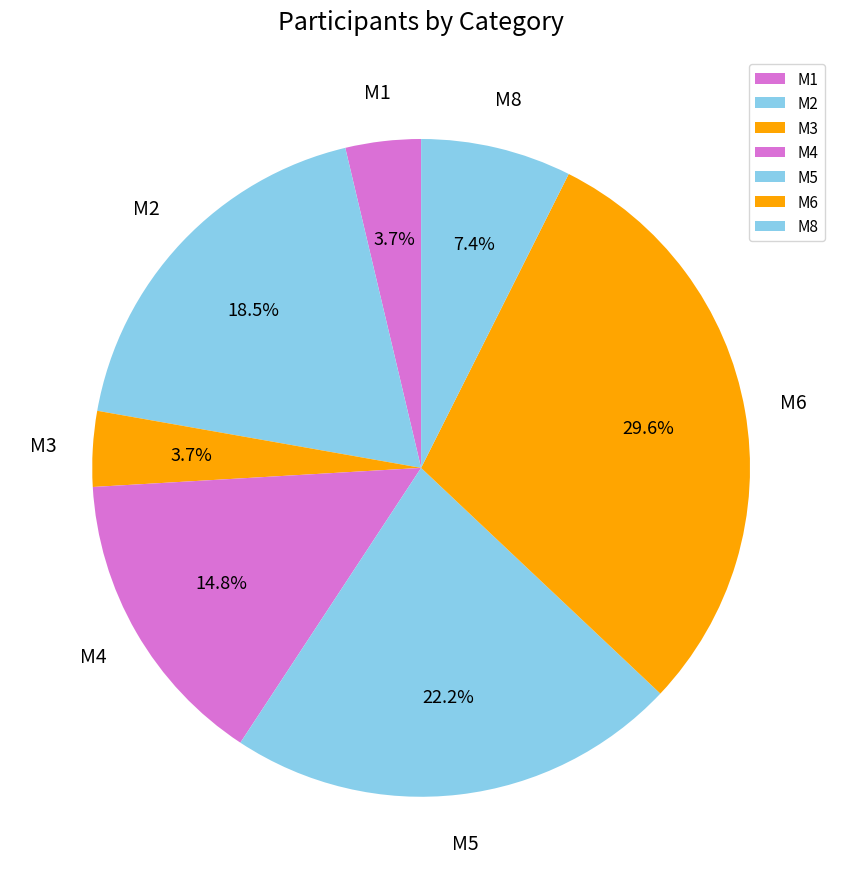

To the nearest percent, what is the combined percentage of M2 and M5?

41%